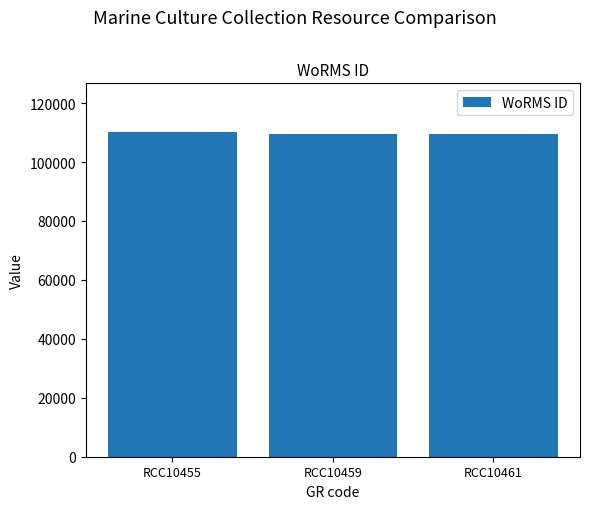

What is the value of the 2nd bar from the left?

109545